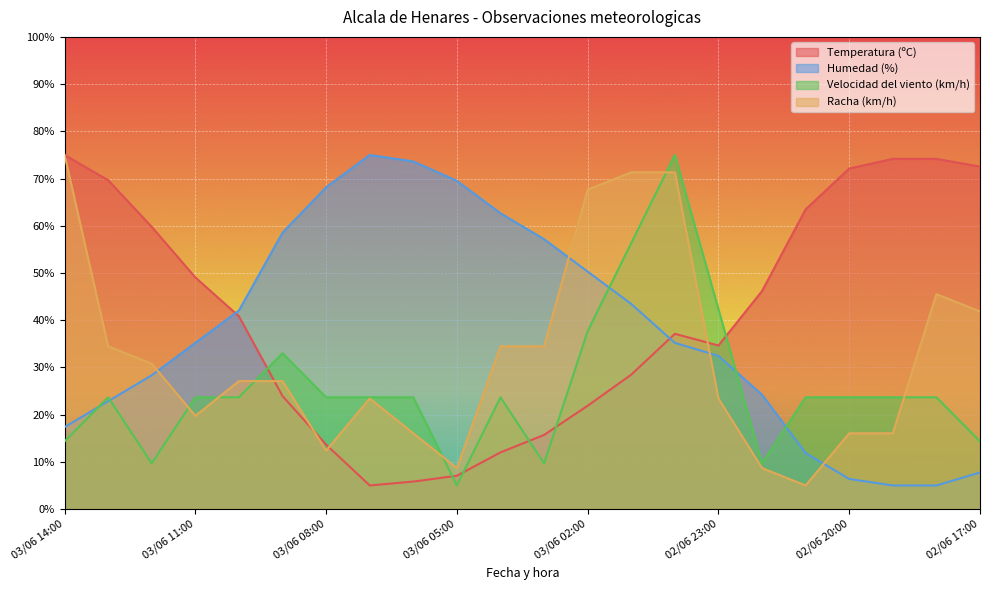

Reading left to right, list all the values displayed in this chart.

Temperatura (ºC): 75.0	69.6	59.8	49.1	40.8	23.9	13.6	5.0	5.8	7.1	12.0	15.7	21.9	28.5	37.1	34.6	46.2	63.5	72.1	74.2	74.2	72.5
Humedad (%): 17.4	22.8	28.3	35.2	42.1	58.5	68.1	75.0	73.6	69.5	62.6	57.2	50.3	43.4	35.2	32.5	24.2	11.9	6.4	5.0	5.0	7.7
Velocidad del viento (km/h): 14.3	23.7	9.7	23.7	23.7	33.0	23.7	23.7	23.7	5.0	23.7	9.7	37.7	56.3	75.0	42.3	9.7	23.7	23.7	23.7	23.7	14.3
Racha (km/h): 75.0	34.5	30.8	19.7	27.1	27.1	12.4	23.4	16.1	8.7	34.5	34.5	67.6	71.3	71.3	23.4	8.7	5.0	16.1	16.1	45.5	41.8